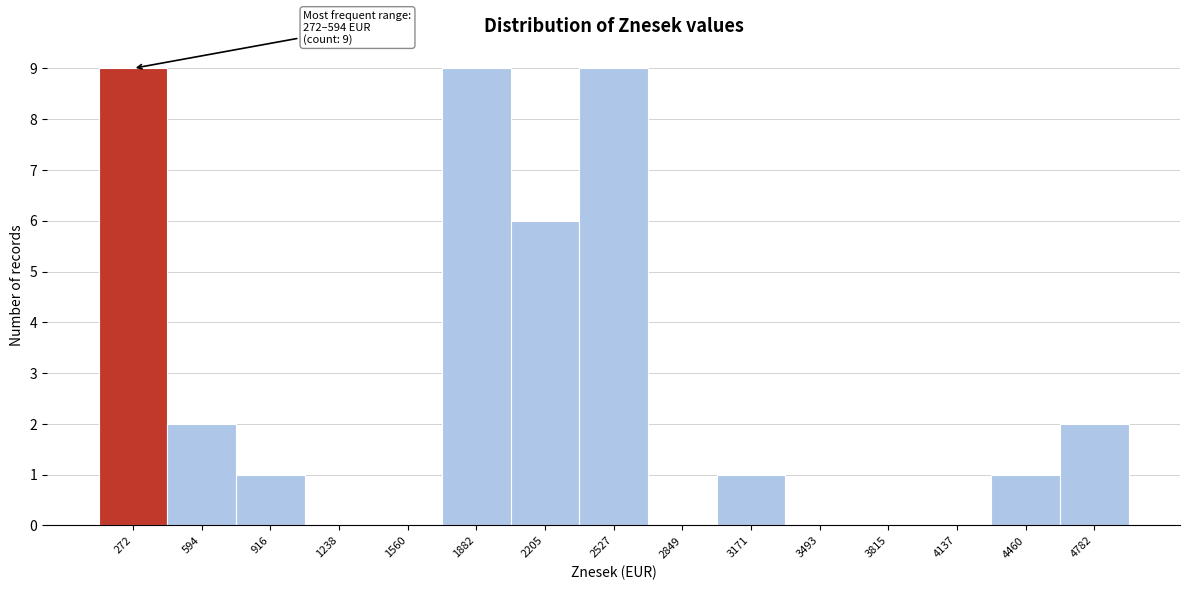

Reading left to right, what are all the values shown in this chart?

272=9	594=2	916=1	1238=0	1560=0	1882=9	2205=6	2527=9	2849=0	3171=1	3493=0	3815=0	4137=0	4460=1	4782=2